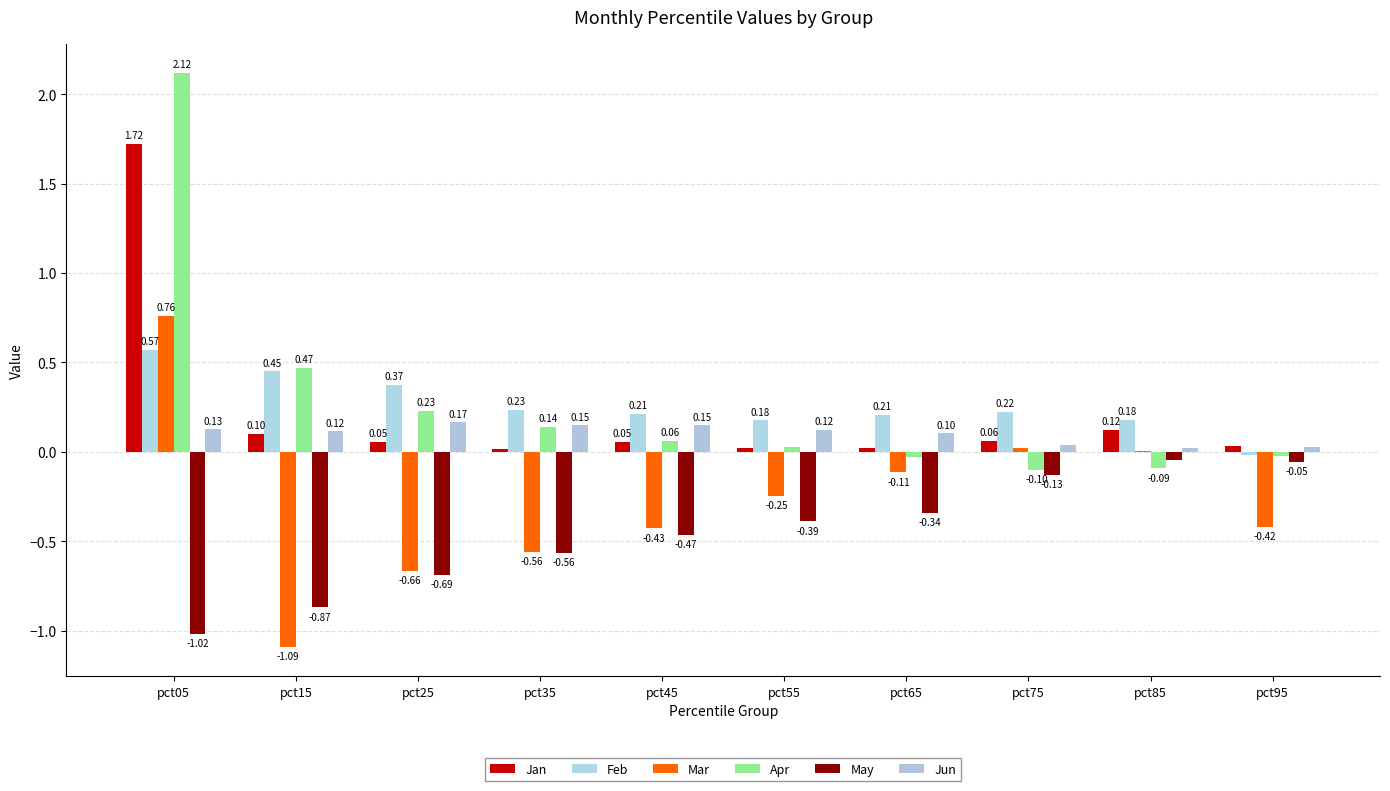

What is the difference between the highest and lowest values at pct25?

1.1